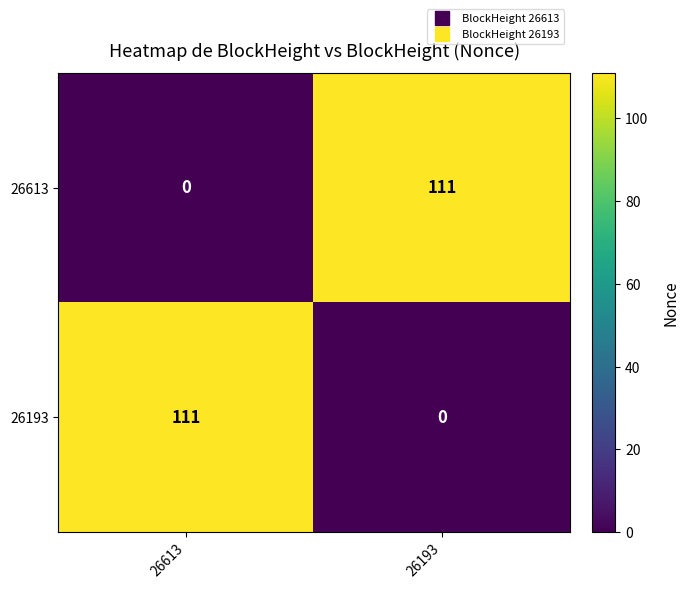

What is the sum of the 26193 values at 26613 and 26193?

111